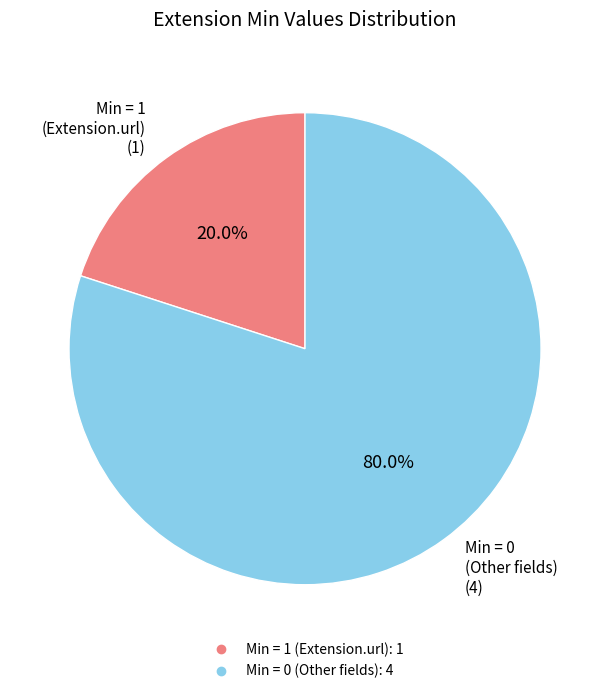

How many slices are in this pie chart?

2